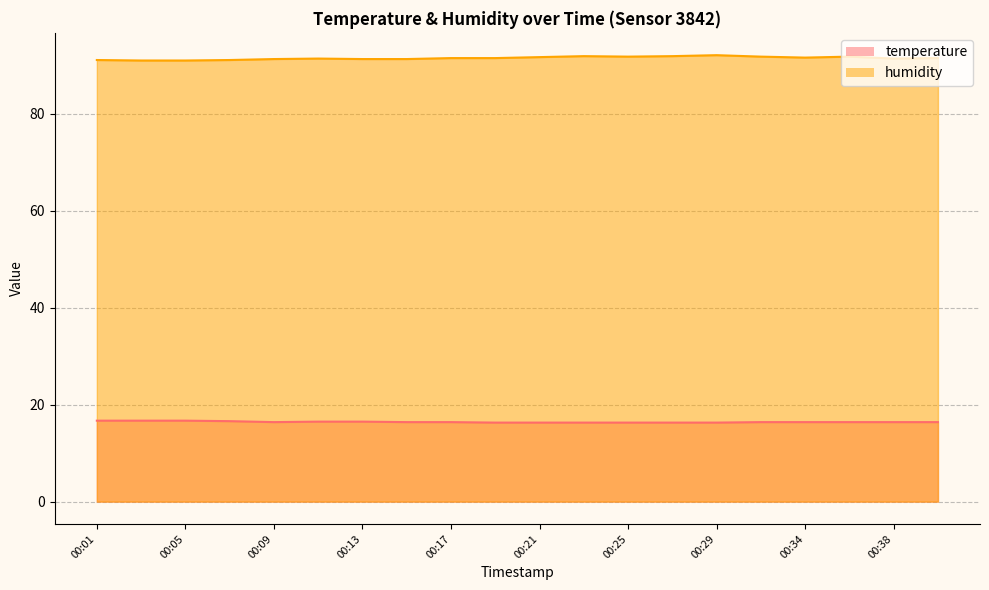

At how many categories does at least one series exceed 36?

20